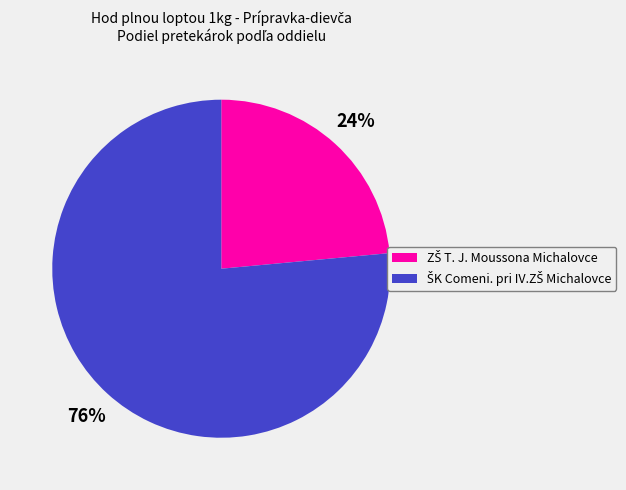

To the nearest percent, what is the average slice percentage?

50%